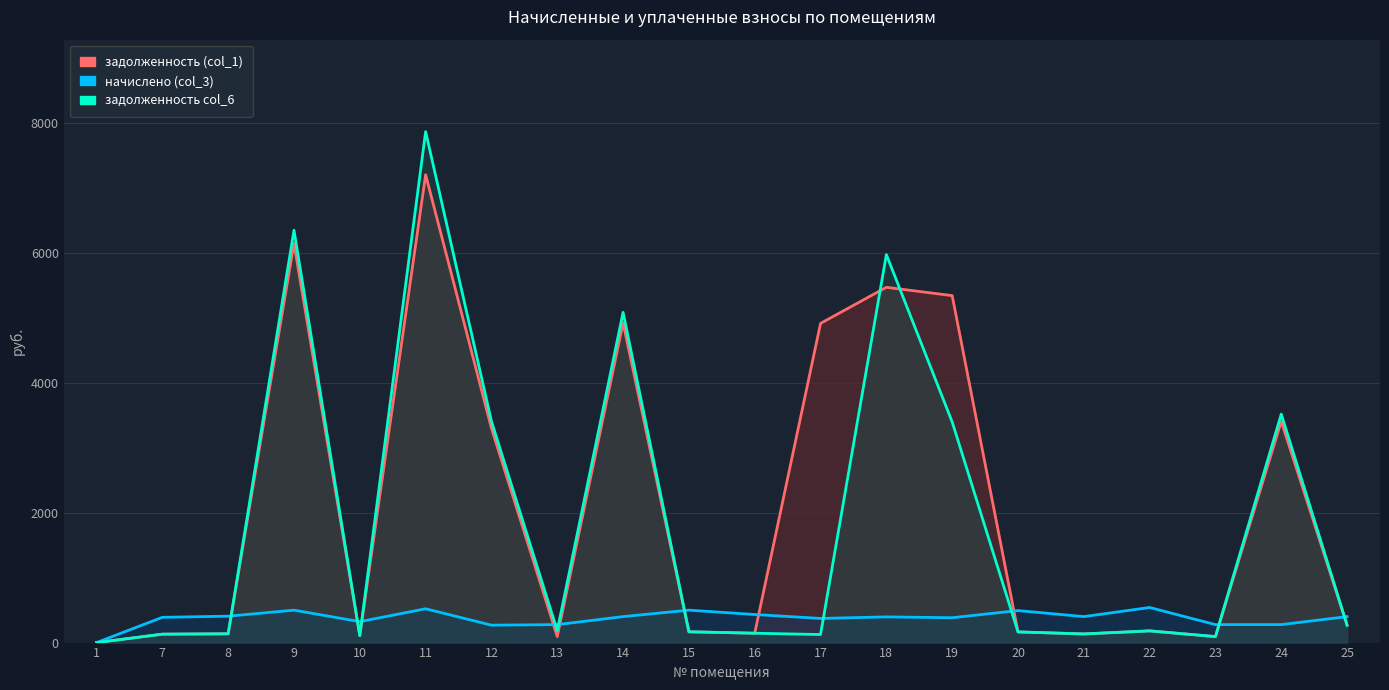

What is the sum of the начислено (col_3) values at 8 and 13?

682.6